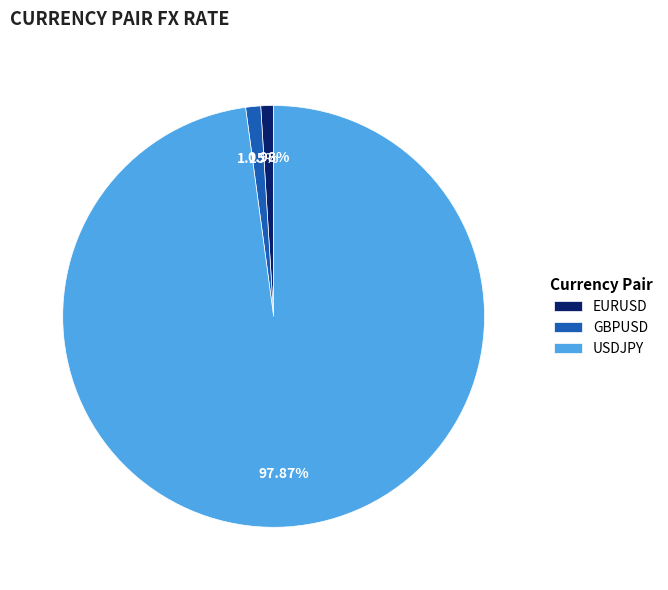

Combined, do GBPUSD and EURUSD account for over 50%?

No